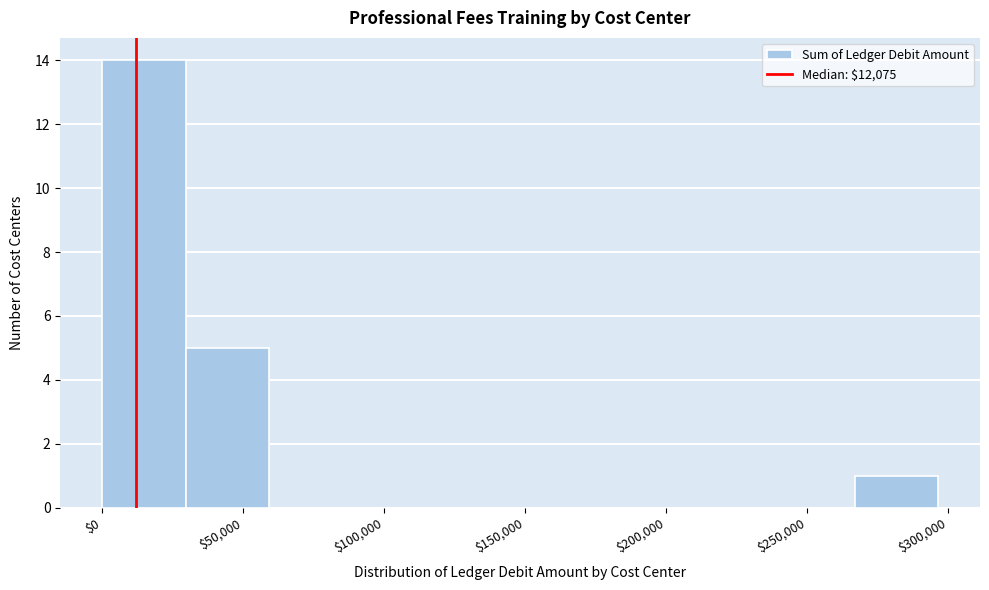

Reading left to right, list every bar in this chart as the range it spans on the x-axis followed by its height. Neither the bar edges nor the heights are printed on the chart, so give them approximately, as read against the axes.

0 to 30000: 14
30000 to 60000: 5
60000 to 90000: 0
90000 to 120000: 0
120000 to 150000: 0
150000 to 180000: 0
180000 to 210000: 0
210000 to 235000: 0
235000 to 265000: 0
265000 to 295000: 1